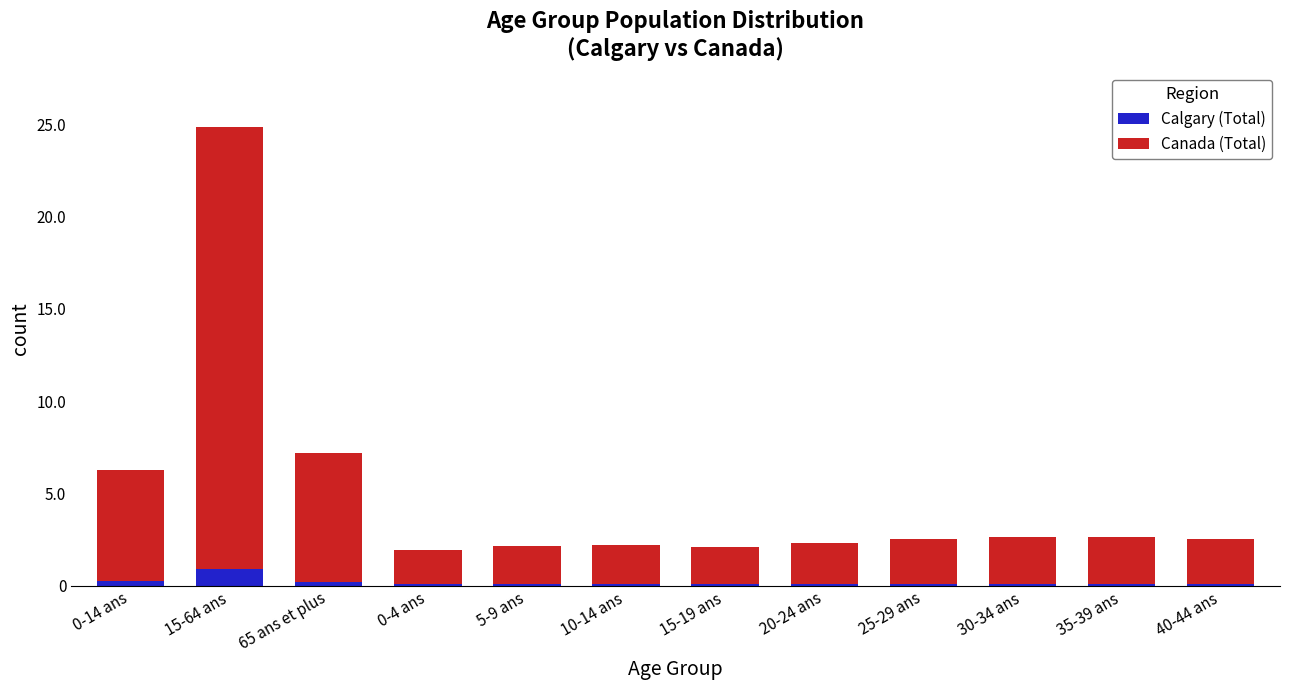

At 25-29 ans, list the series in order from largest to smallest.

Canada (Total), Calgary (Total)